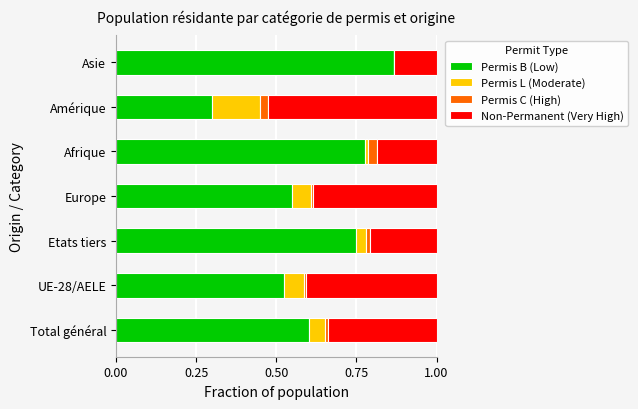

What is the sum of all Permis B (Low) values?

4.4